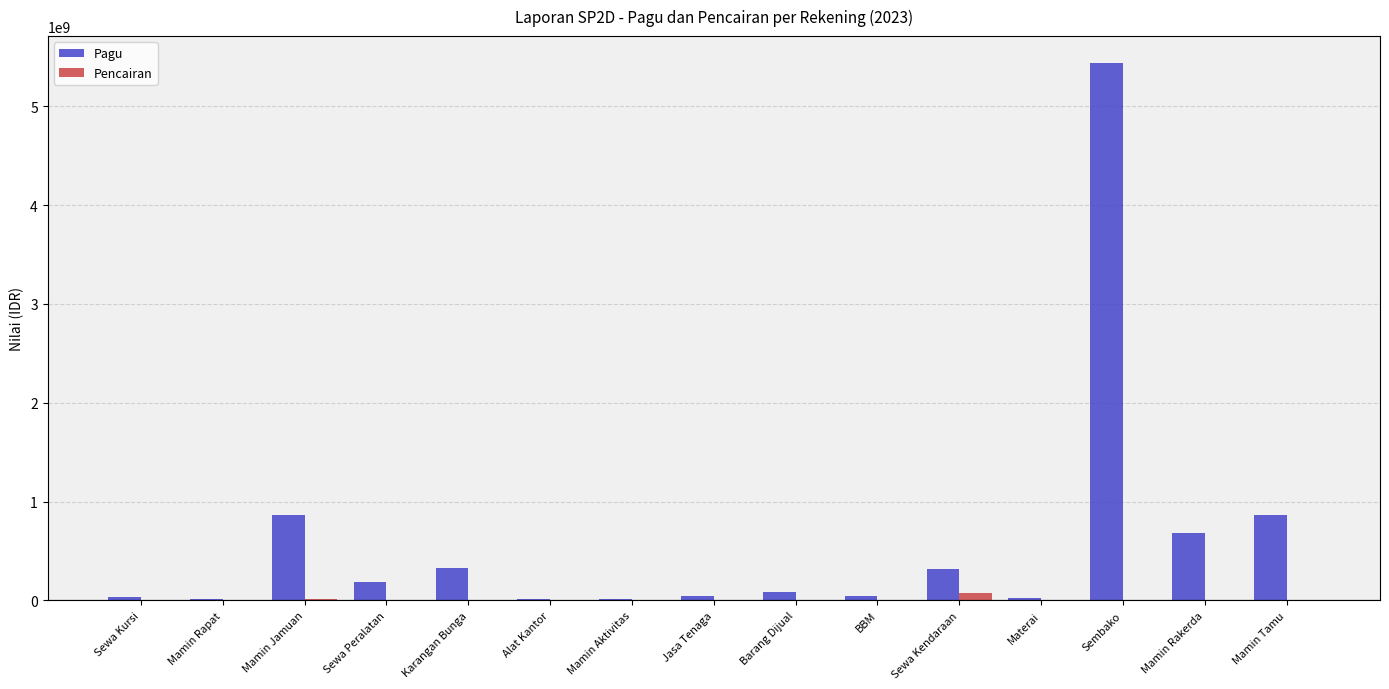

The Pagu series shows 318000000 at Sewa Kendaraan. True or false?

True